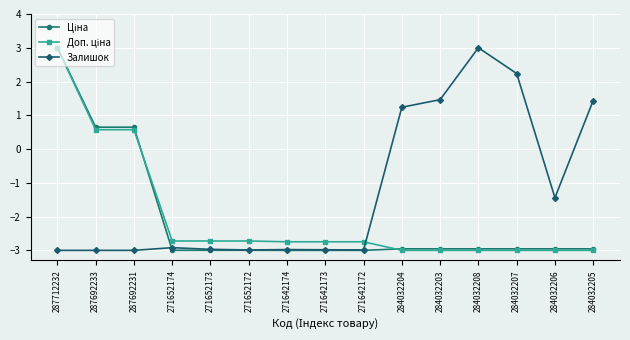

The value of Залишок at 284032204 is 0.8. True or false?

False